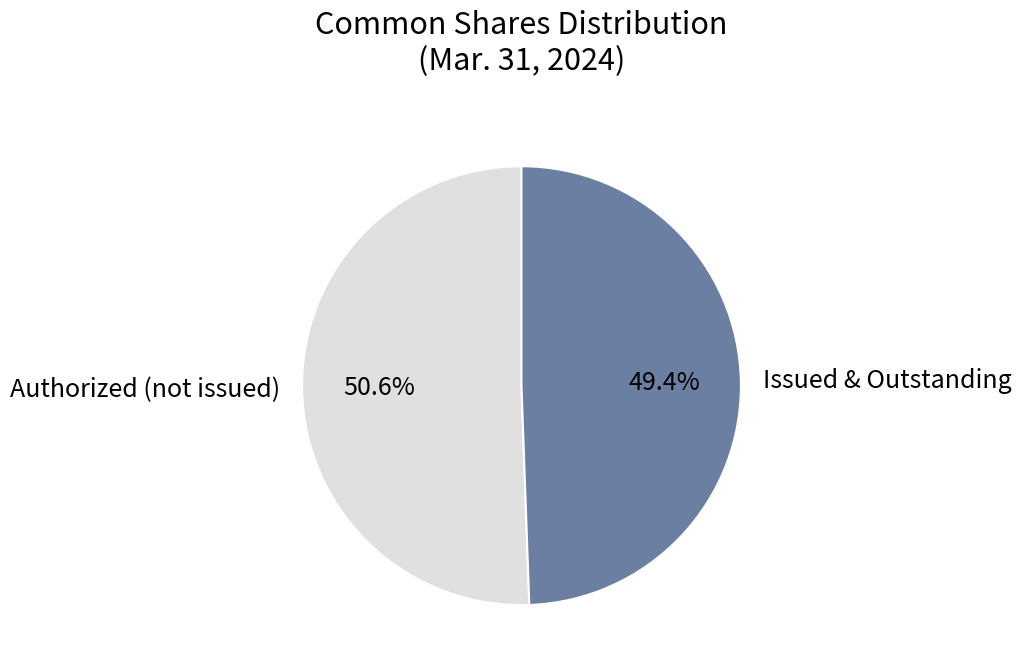

What percentage do Authorized (not issued) and Issued & Outstanding together represent?

100.0%